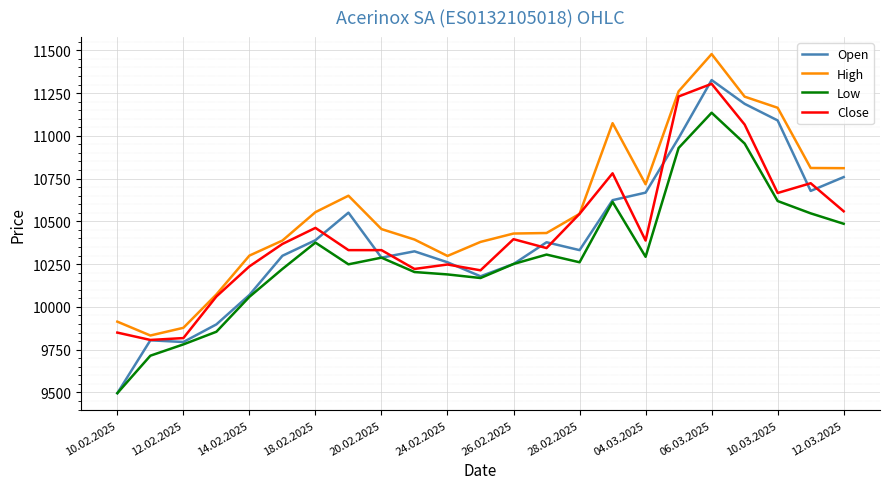

True or false: Close and Low cross at least once.

False